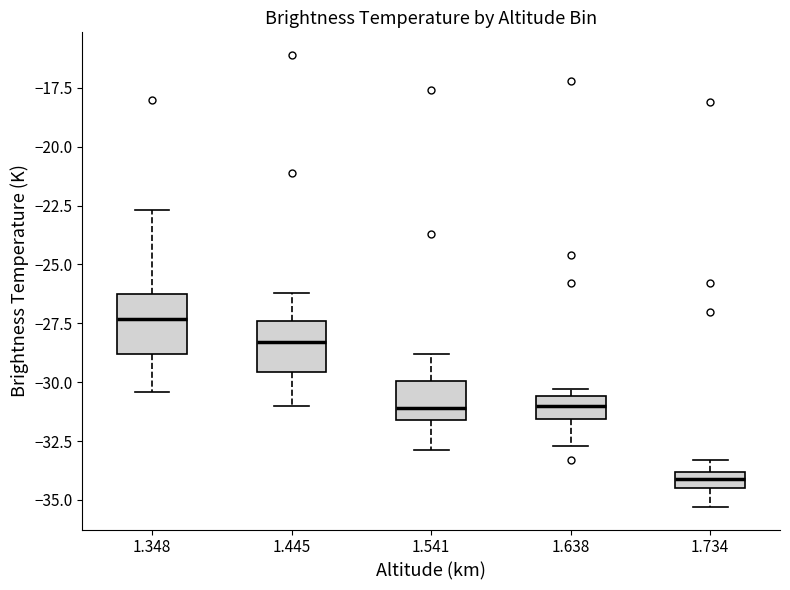

Where does the lower whisker of the box at x = 1.734 end on the y-axis? The values are not printed on the chart, so give them approximately, as read against the axis.

-35.5